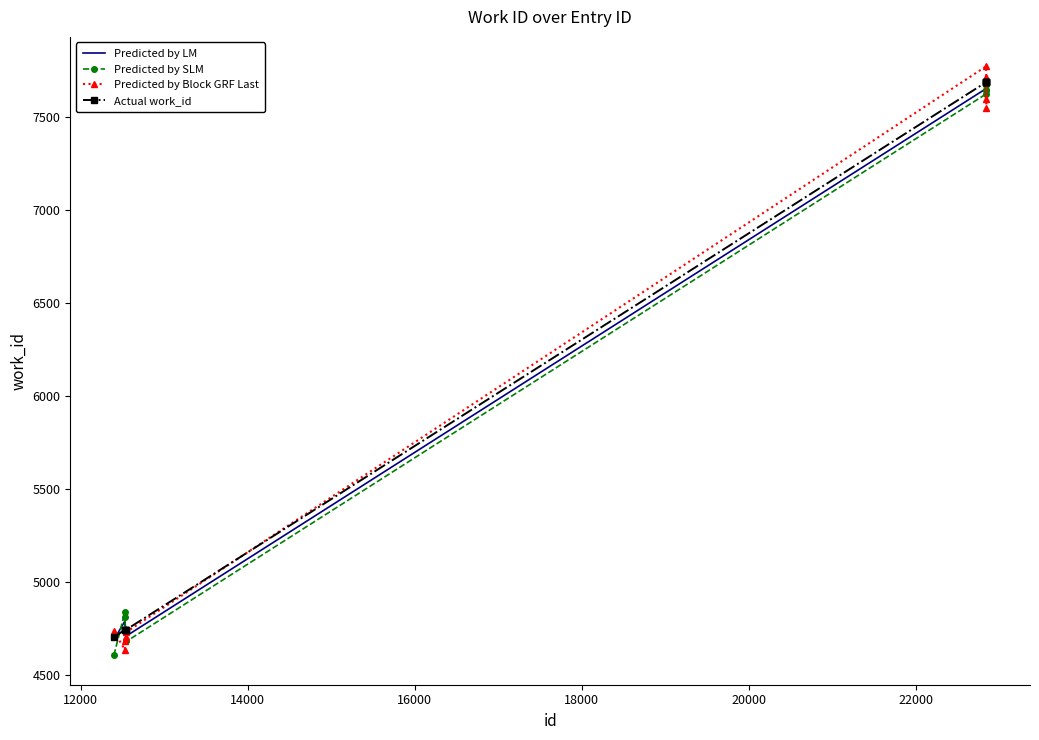

What is the maximum value for Predicted by SLM?

7692.0